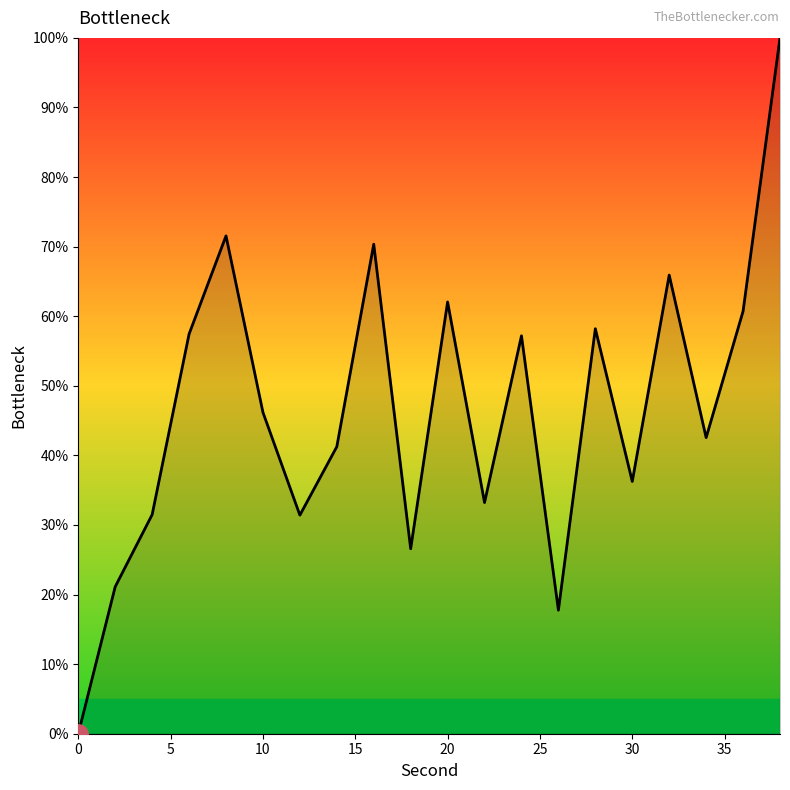

What is the difference between the maximum and minimum values?

100.0